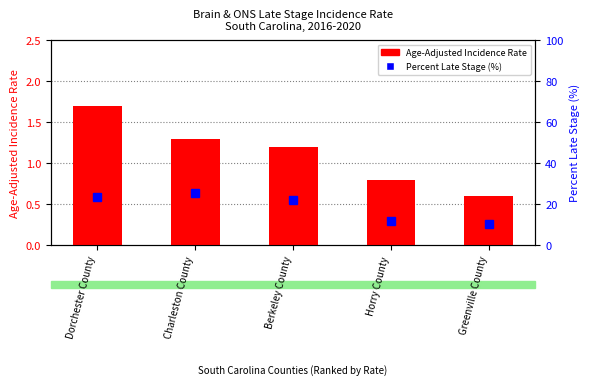

Which series has the largest total across all categories?

Percent of Cases with Late Stage